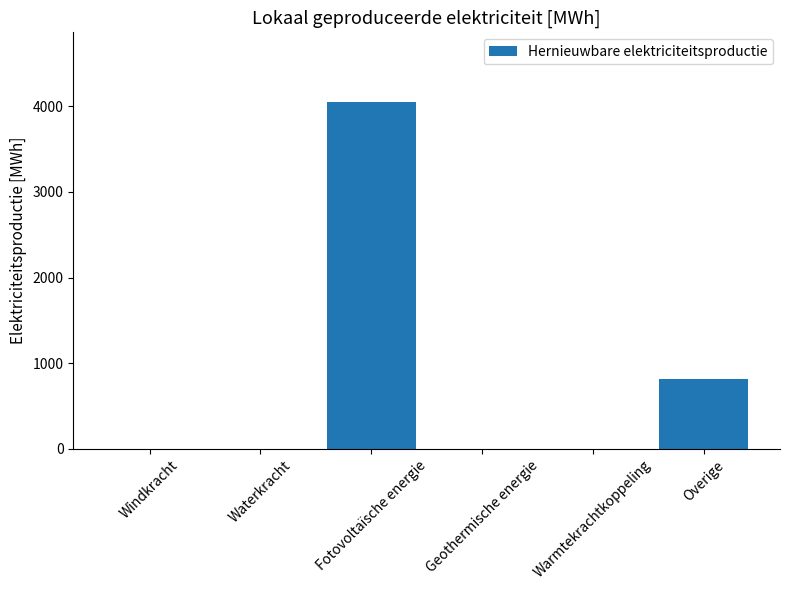

What is the sum of all values?

4870.0